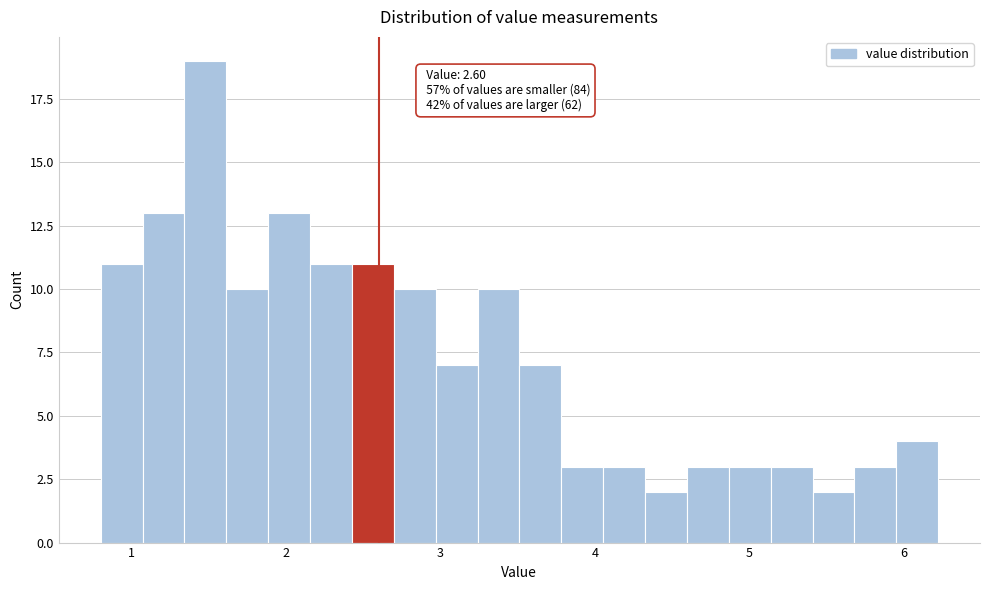

Around what value on the x-axis is the tallest bar? Give the approximate position of its centre, as read against the axis.

1.5